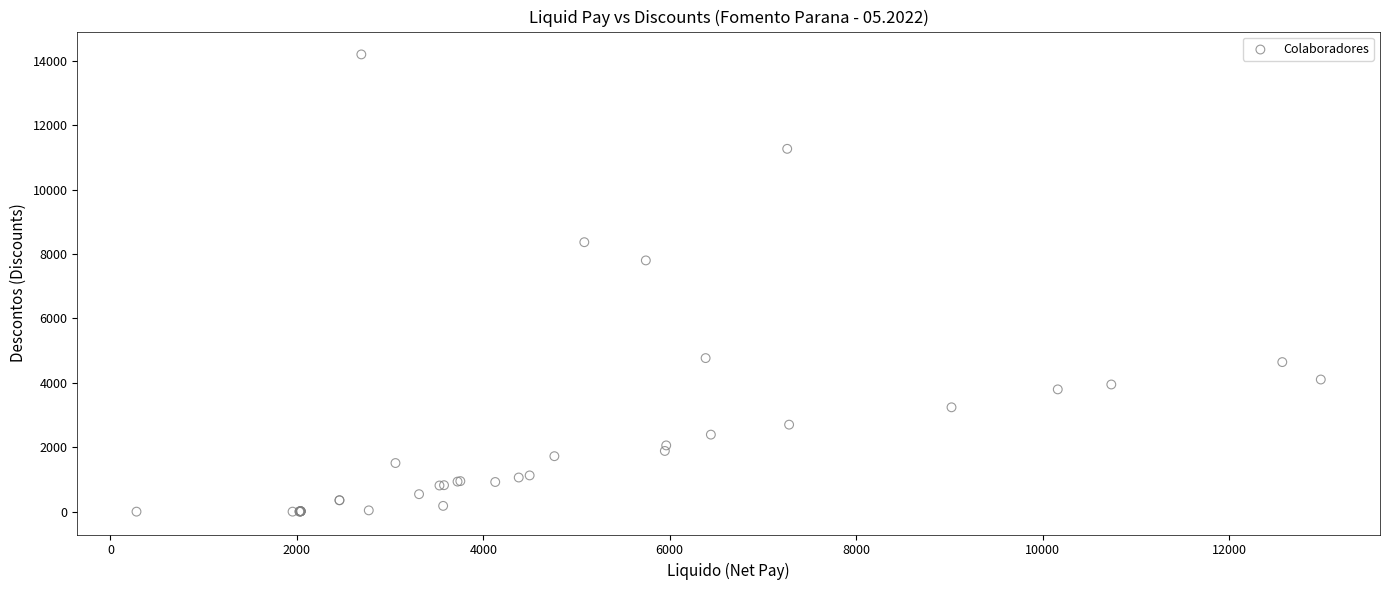

What Y value in the scatter plot is closest to 7101?

7804.4